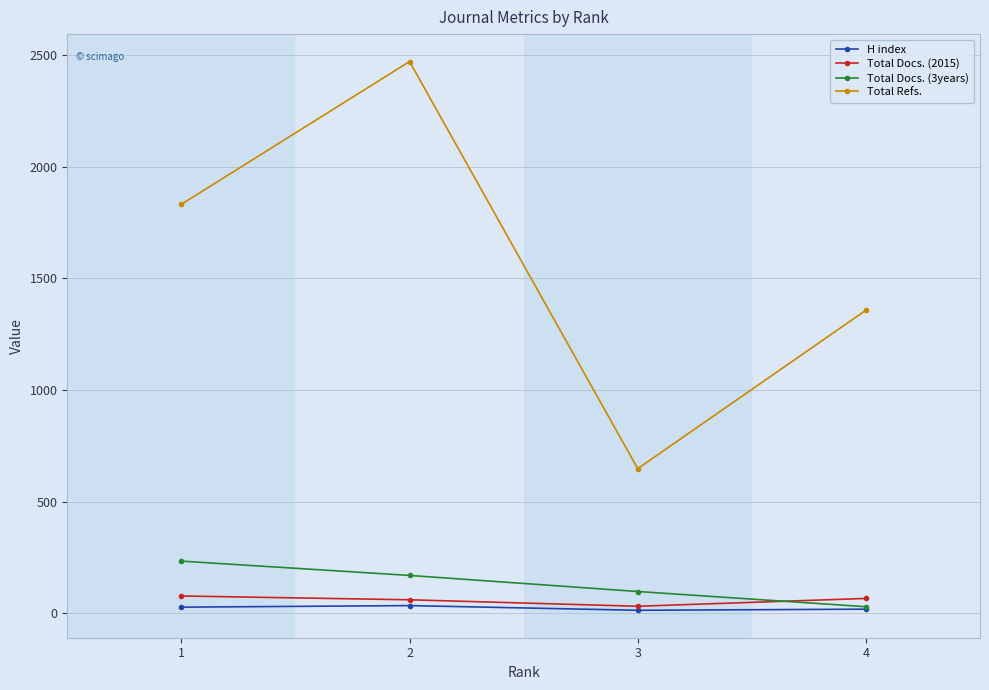

At which category is the sum across all series the highest?

2